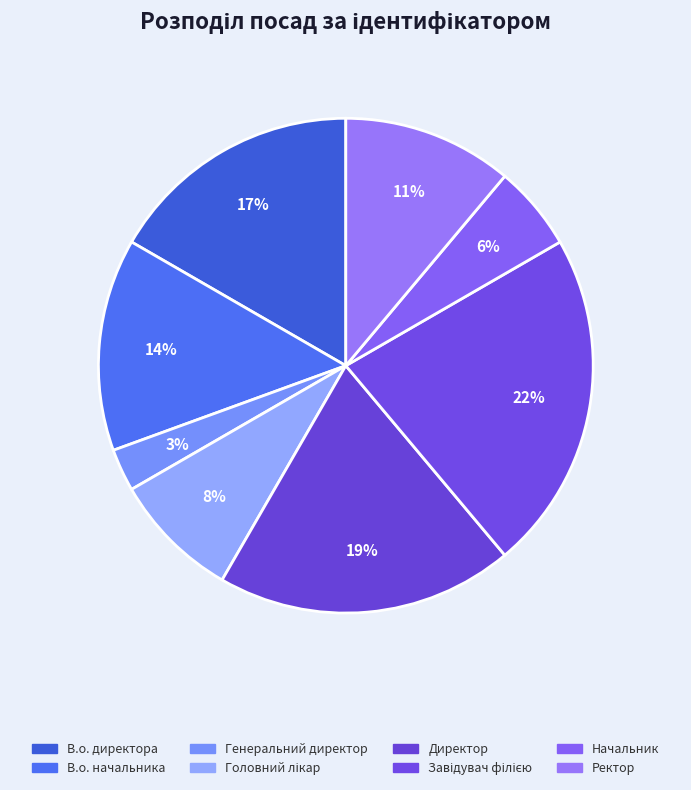

Does Начальник account for over 50% of the chart?

No